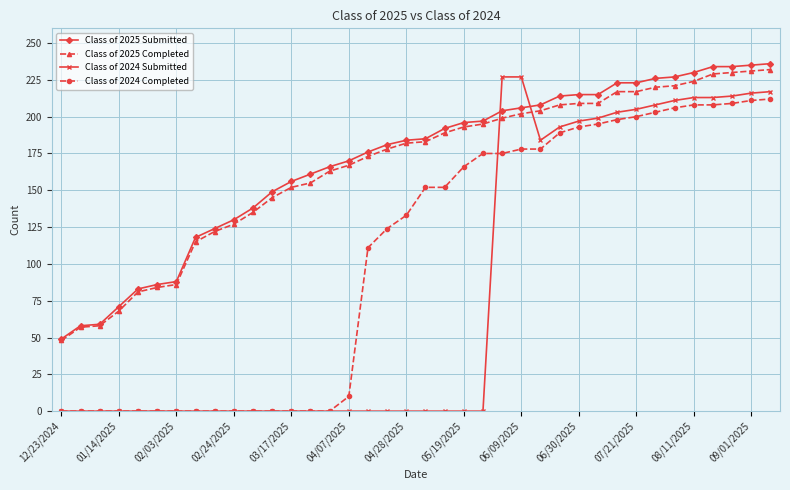

What is the greatest value displayed?

236